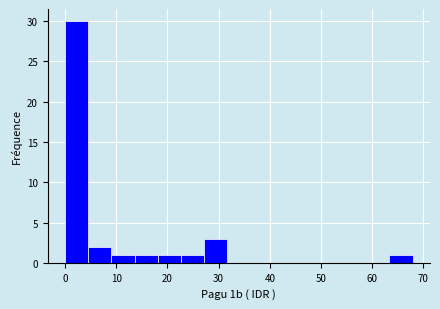

Which range on the x-axis has the tallest bar?

0 to 5